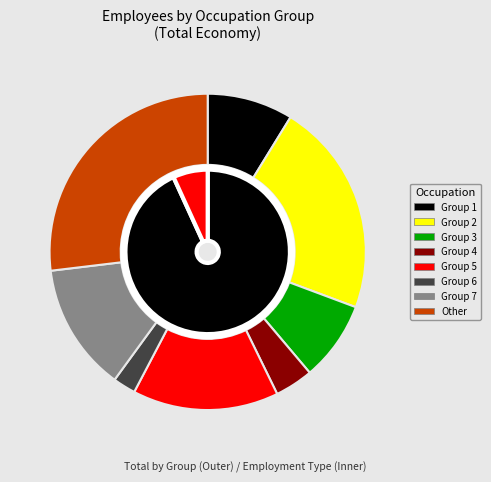

Which category has the biggest portion of the pie?

Other